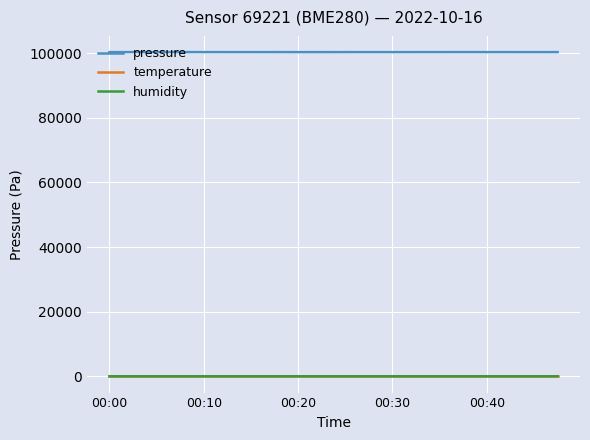

Which series has the largest range (max minus min)?

pressure